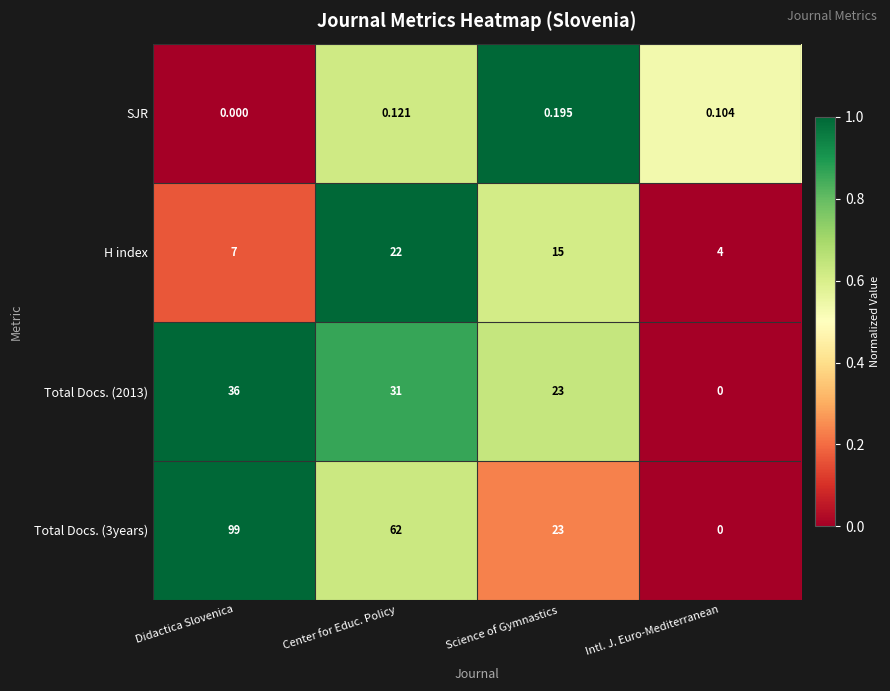

Rank the categories by Total Docs. (3years) value from highest to lowest.

Didactica Slovenica, Center for Educ. Policy, Science of Gymnastics, Intl. J. Euro-Mediterranean